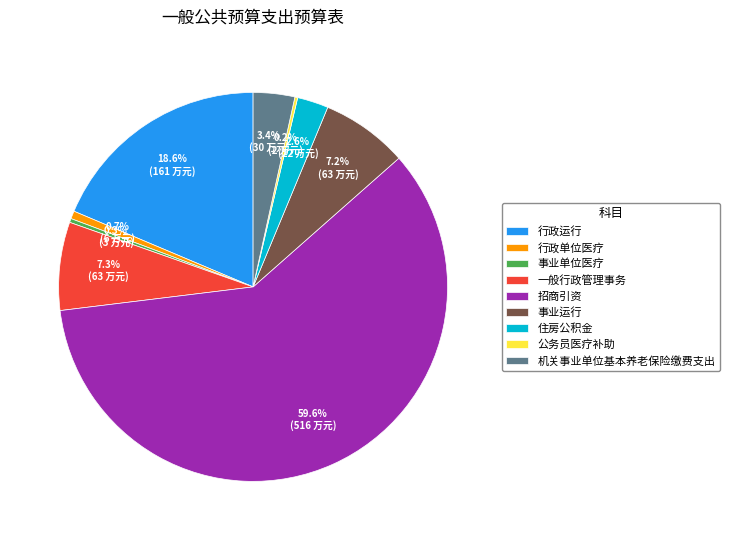

To the nearest percent, what portion does 一般行政管理事务 represent?

7%